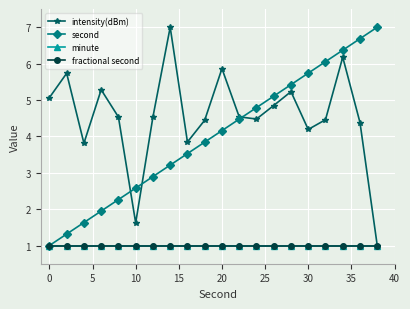

Is this an area chart (filled region under the line)?

No